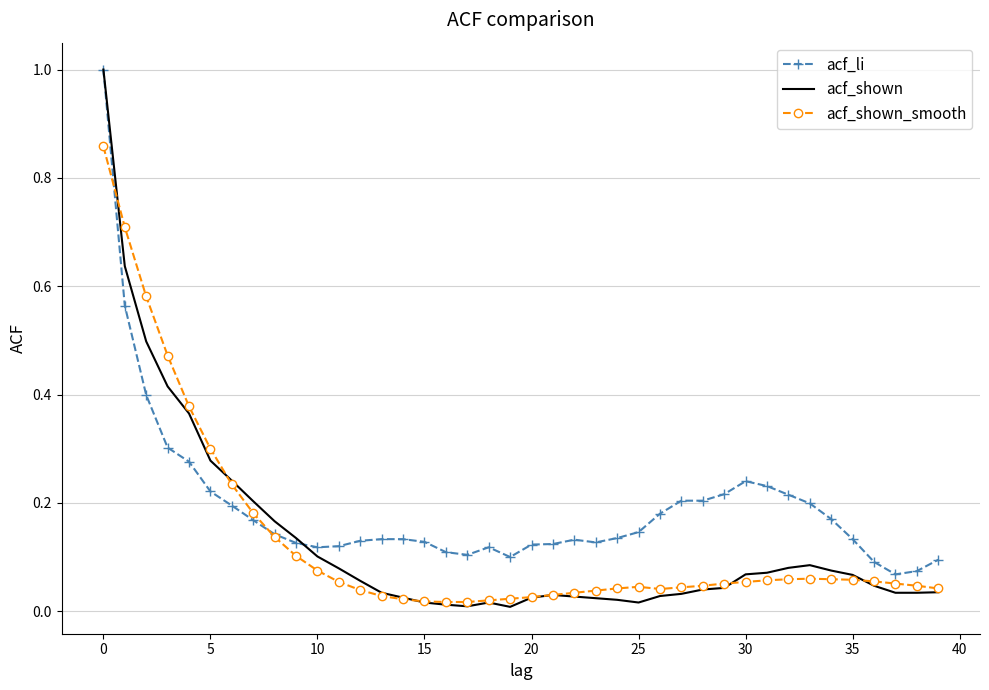

At how many categories does at least one series exceed 0?

40